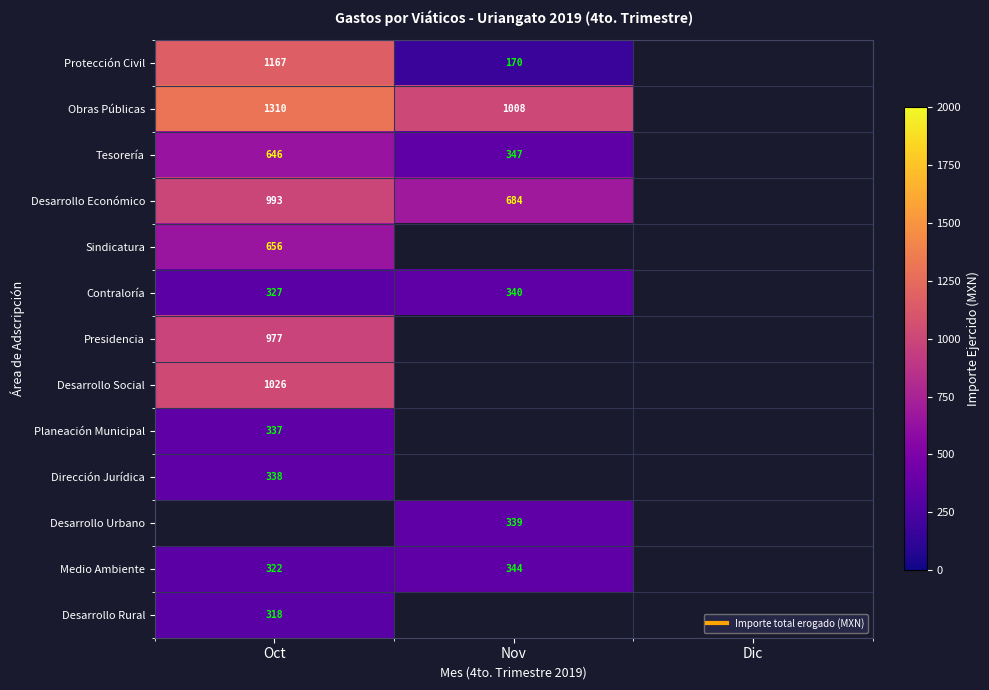

At which label does Desarrollo Social reach its minimum?

Oct